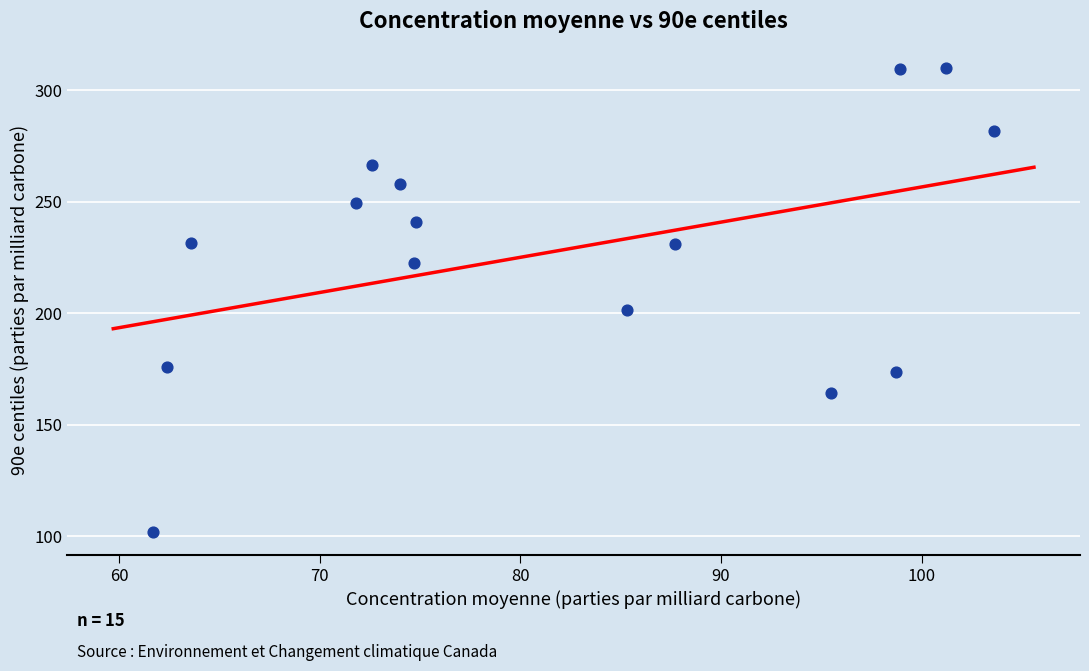

What Y value in the scatter plot is closest to 206?

201.3